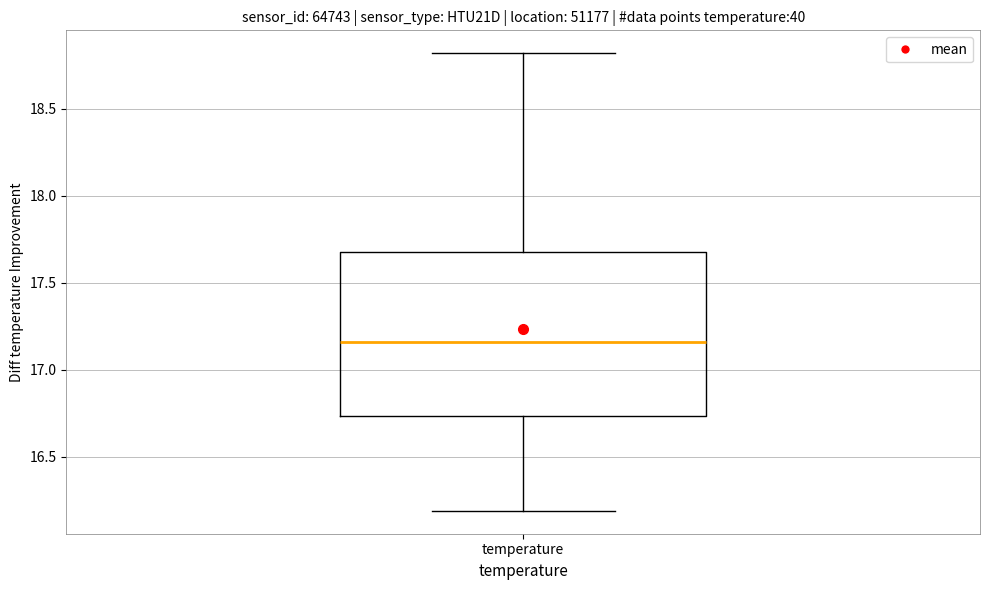

Read this box plot against the y-axis: the position of the median line, the range covered by the box, and the ends of both whiskers. The values are not printed on the chart, so give them approximately, as read against the axis.

median 17.15, box 16.75 to 17.70, whiskers 16.20 to 18.80